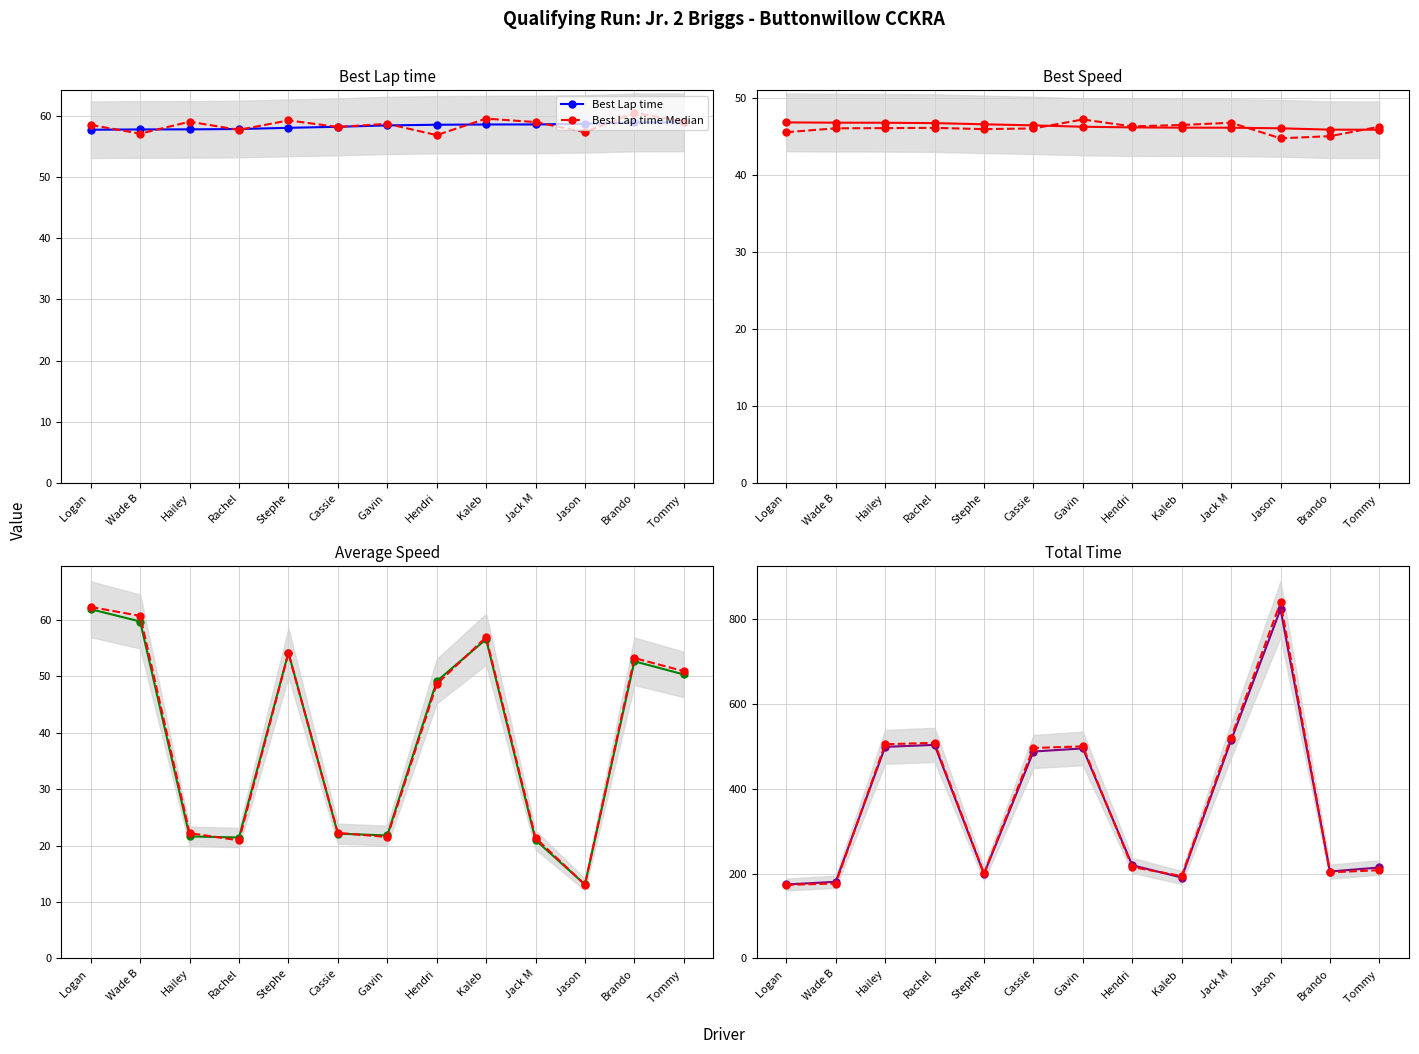

What is the minimum value for Best Speed?

45.8